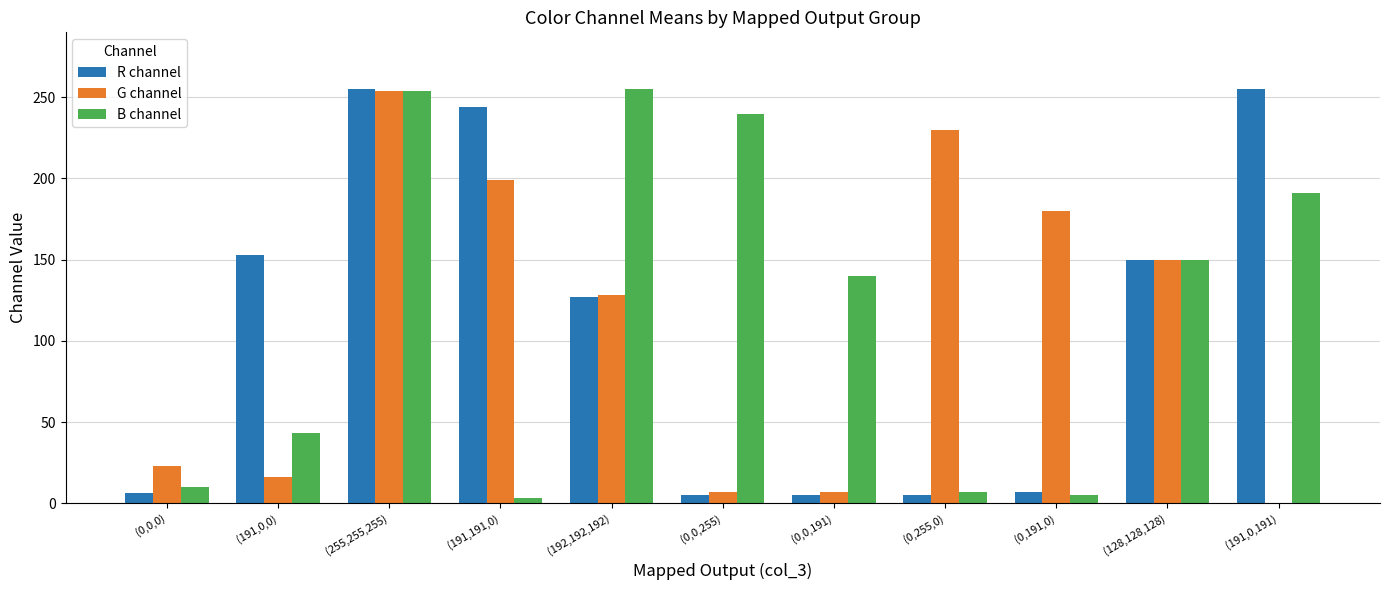

What is the sum of all R channel values?

1212